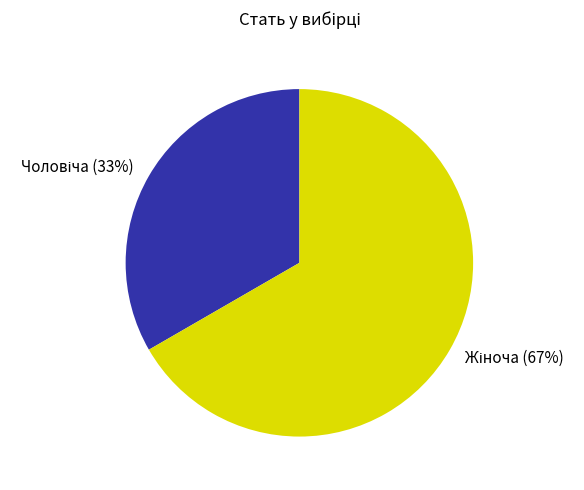

Count the number of slices in the pie.

2